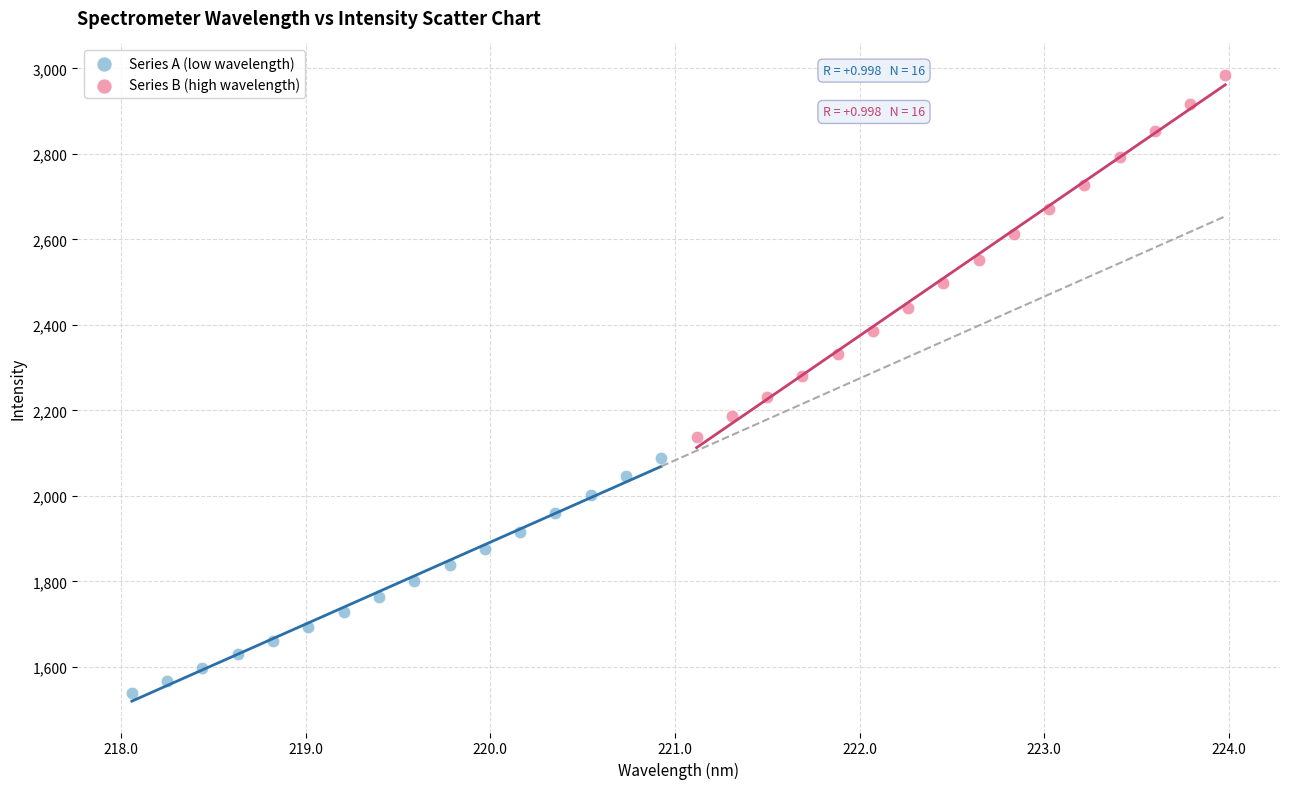

Which series has the widest spread of Y values?

Series B (high wavelength)